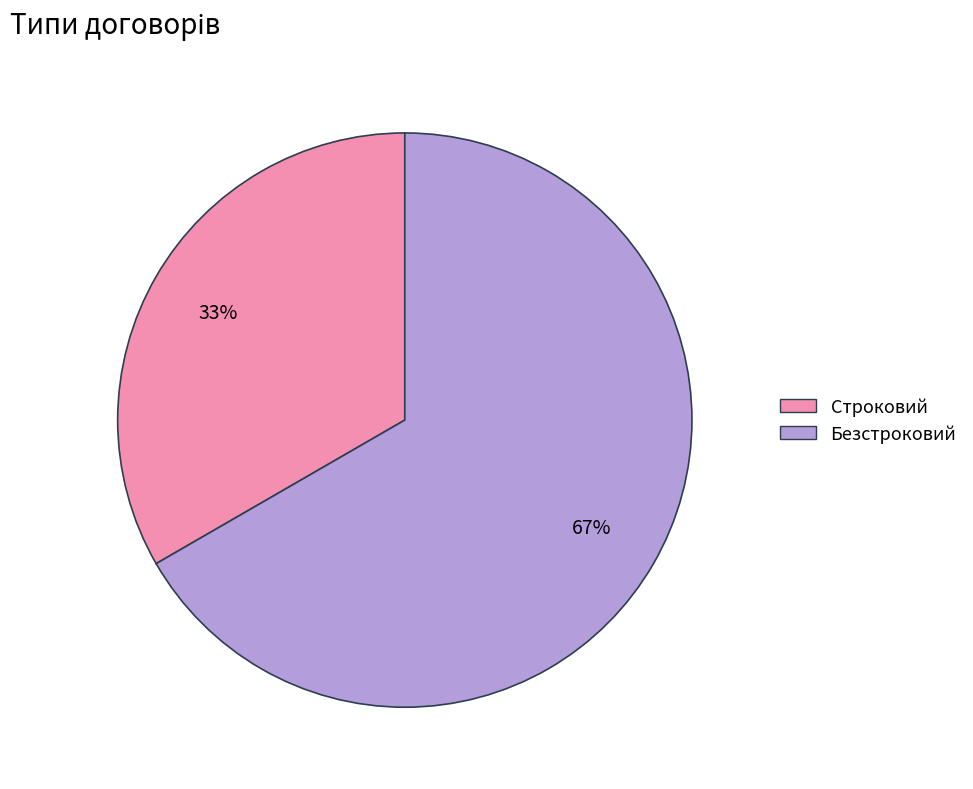

To the nearest percent, what is the combined percentage of Строковий and Безстроковий?

100%